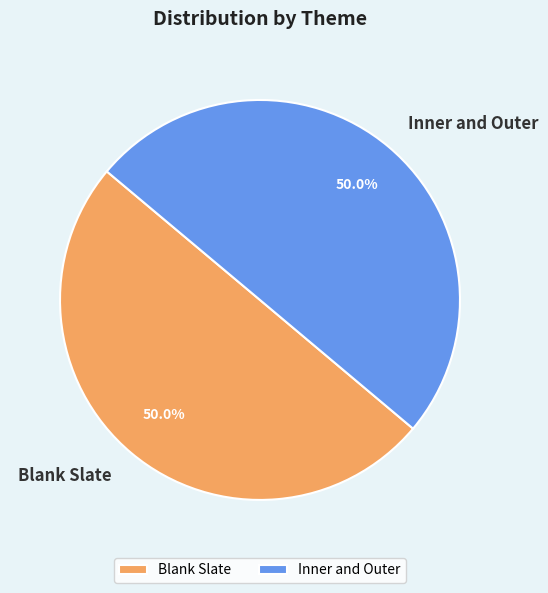

To the nearest percent, what portion does Blank Slate represent?

50%